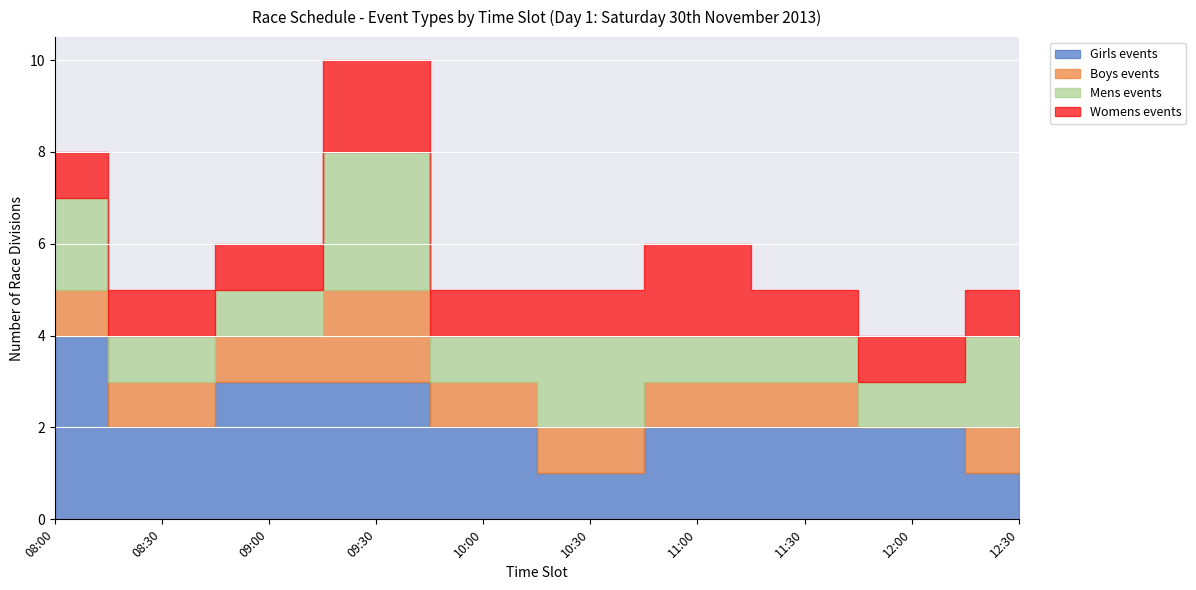

Rank the categories by Womens events value from highest to lowest.

09:30, 11:00, 08:00, 08:30, 09:00, 10:00, 10:30, 11:30, 12:00, 12:30